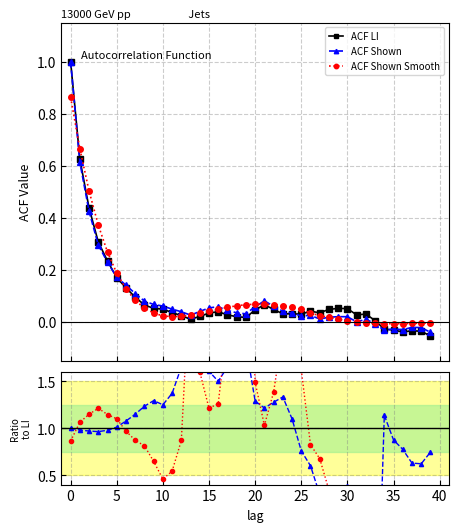

Does the chart have visible grid lines?

Yes